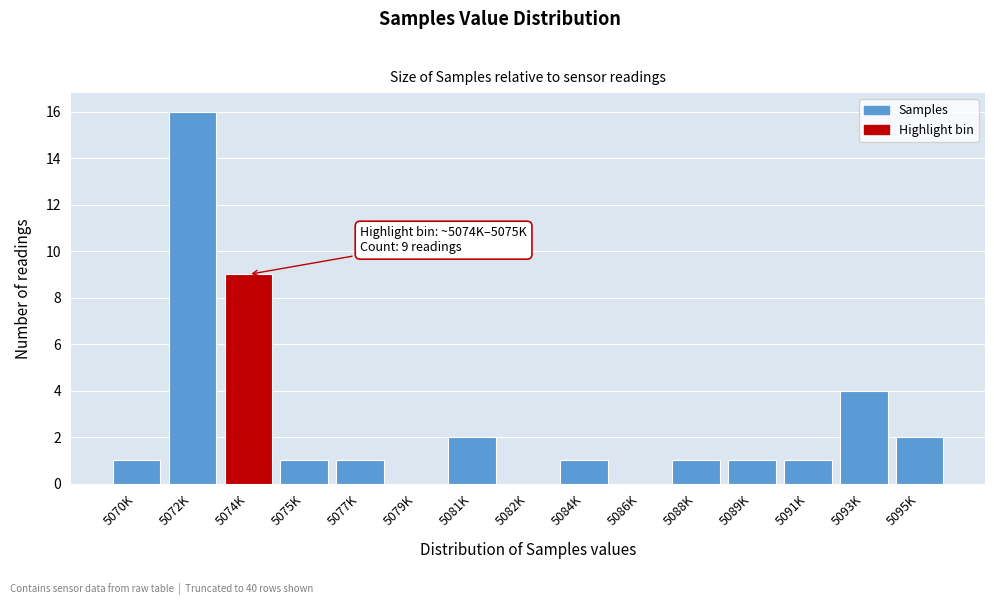

Reading right to left, what are all the values shown in this chart?

5095K=2	5093K=4	5091K=1	5089K=1	5088K=1	5086K=0	5084K=1	5082K=0	5081K=2	5079K=0	5077K=1	5075K=1	5074K=9	5072K=16	5070K=1